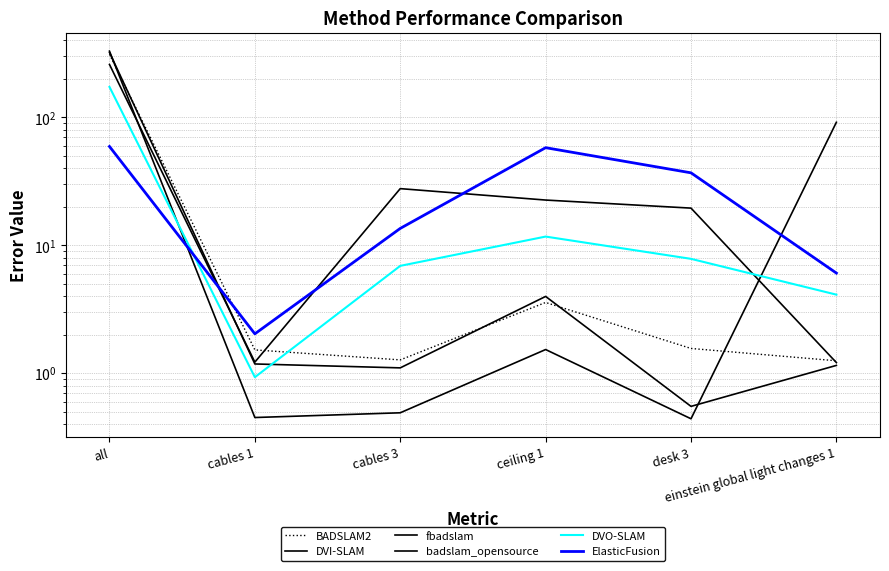

What is the maximum value shown in the chart?

329.1